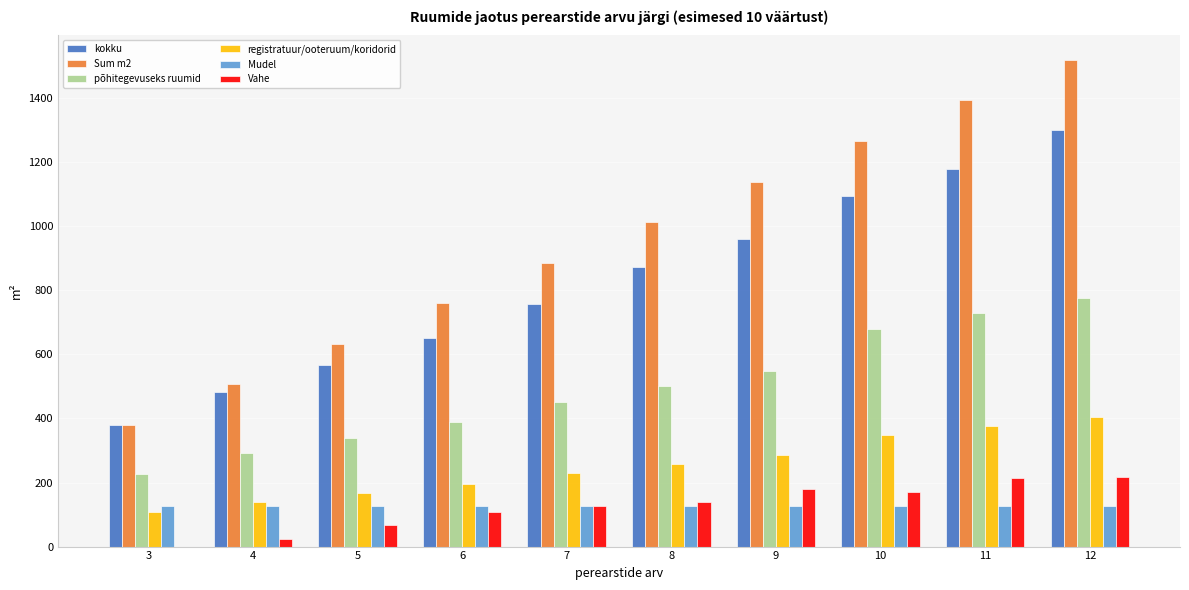

Which series has the largest total across all categories?

Sum m2